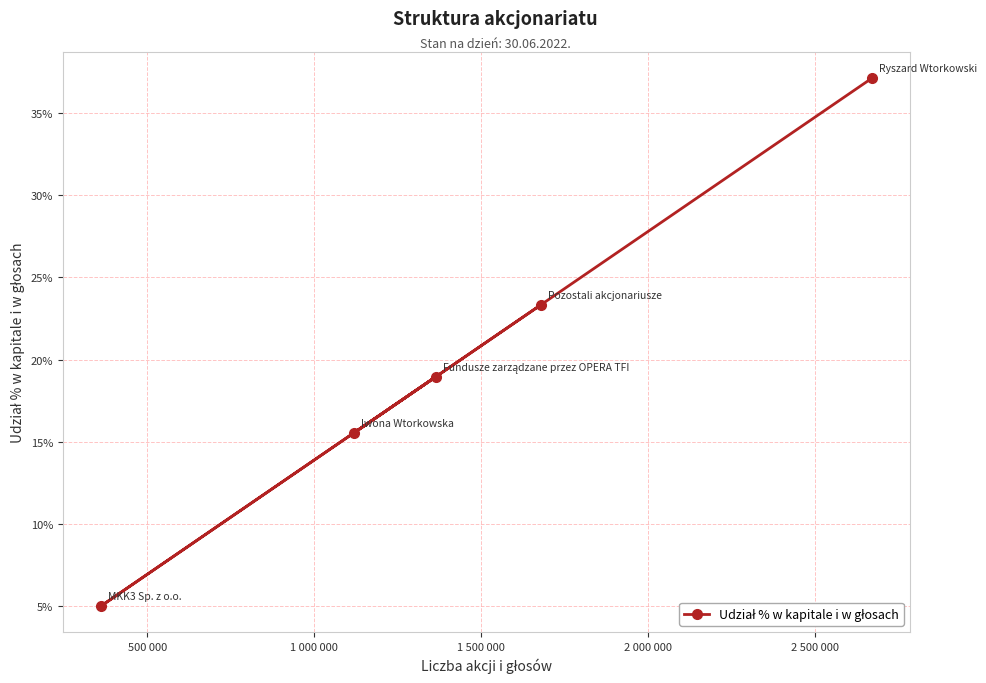

Does the chart have visible grid lines?

Yes